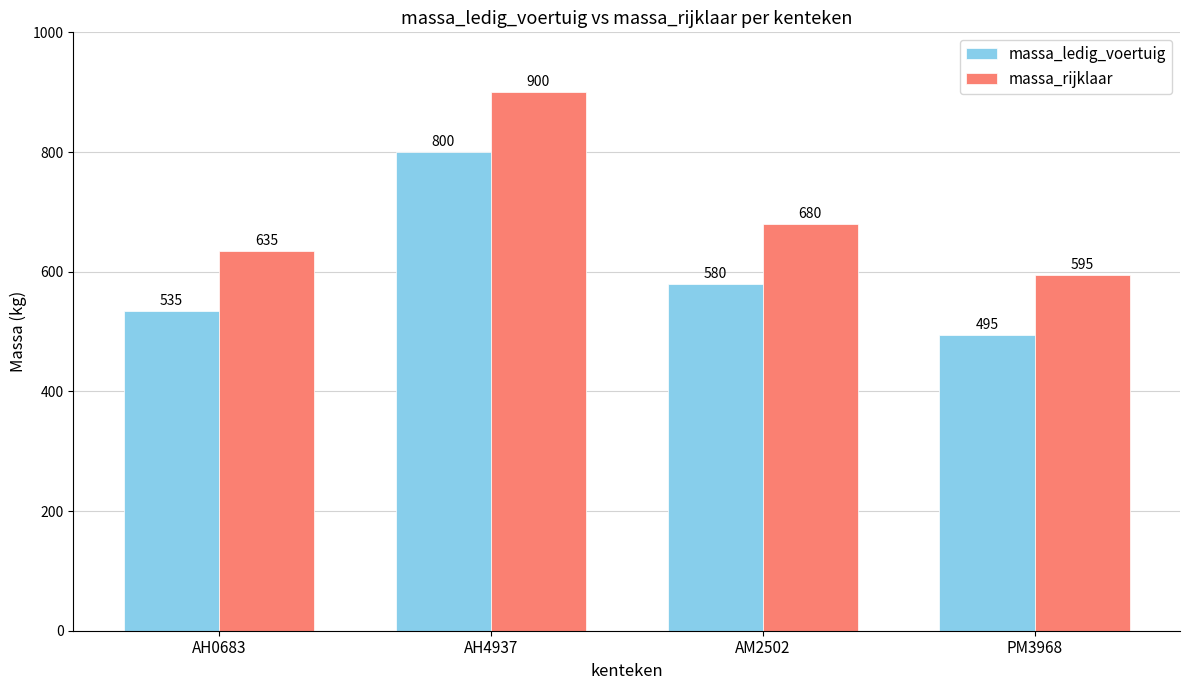

The massa_ledig_voertuig series shows 535 at AH0683. True or false?

True